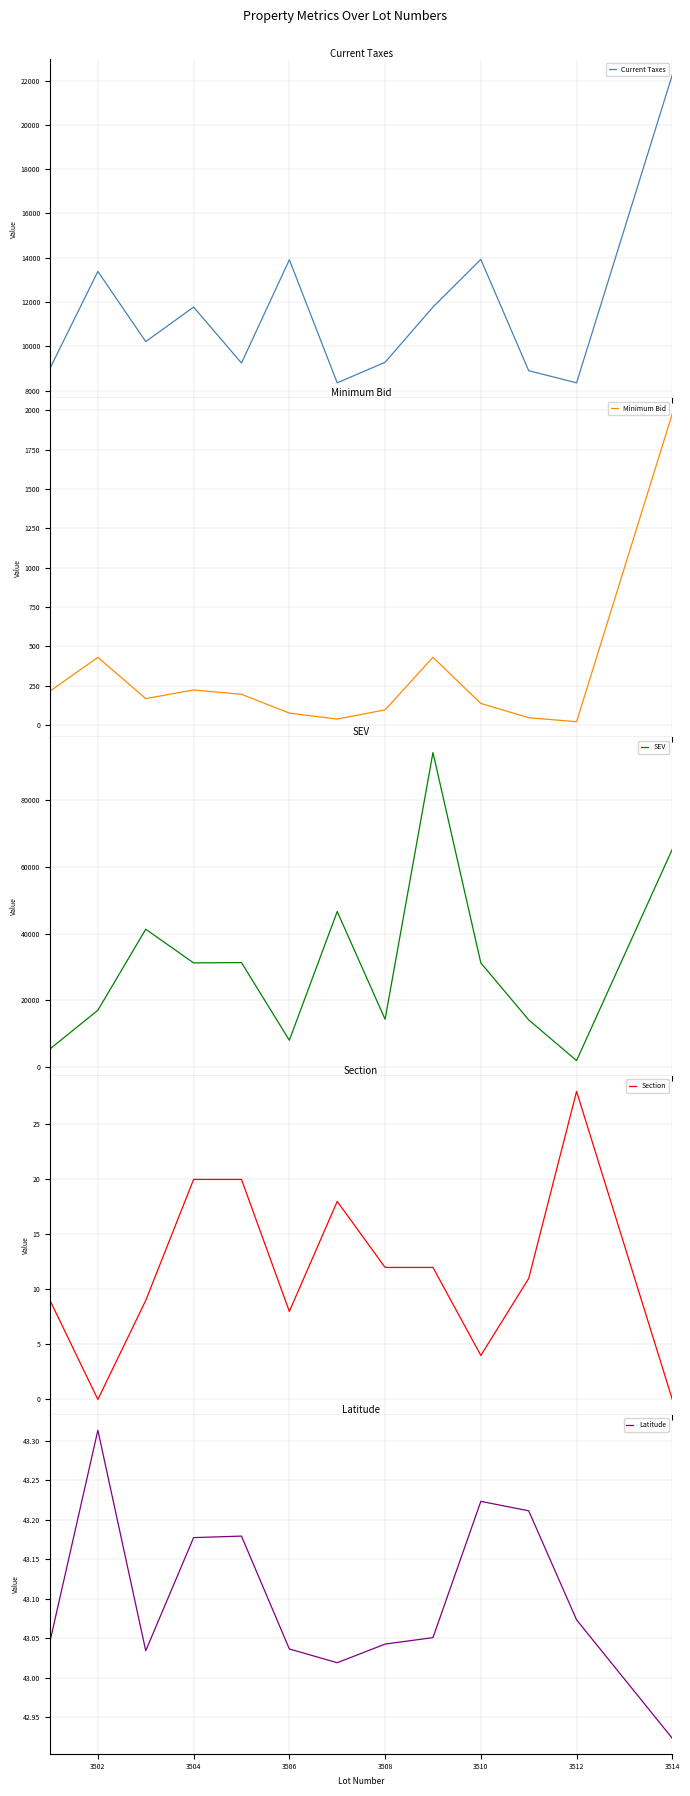

What is the highest value of the Minimum Bid series?

1978.5